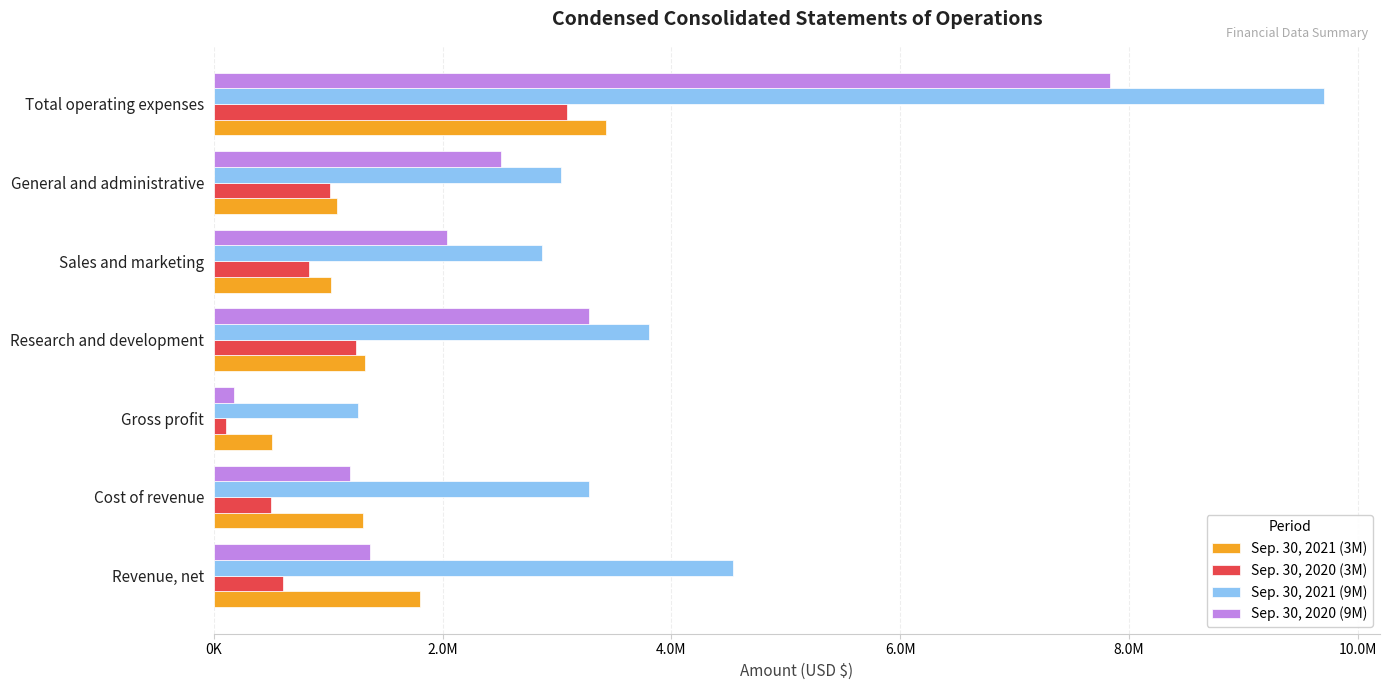

What is the average value of the Sep. 30, 2020 (9M) series?

2628286